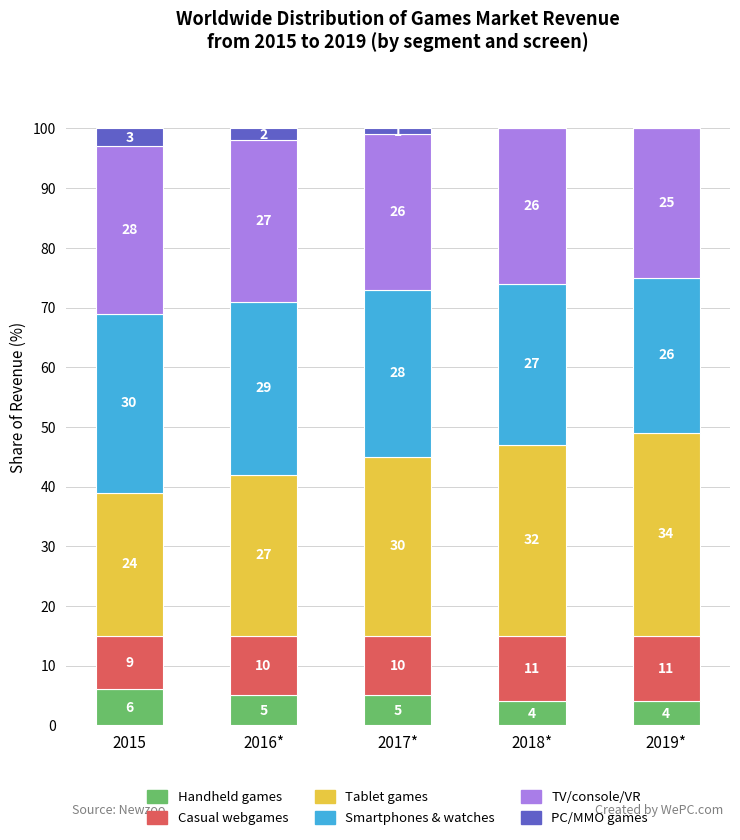

Reading left to right, list the values for the Handheld games series.

2015=6	2016*=5	2017*=5	2018*=4	2019*=4